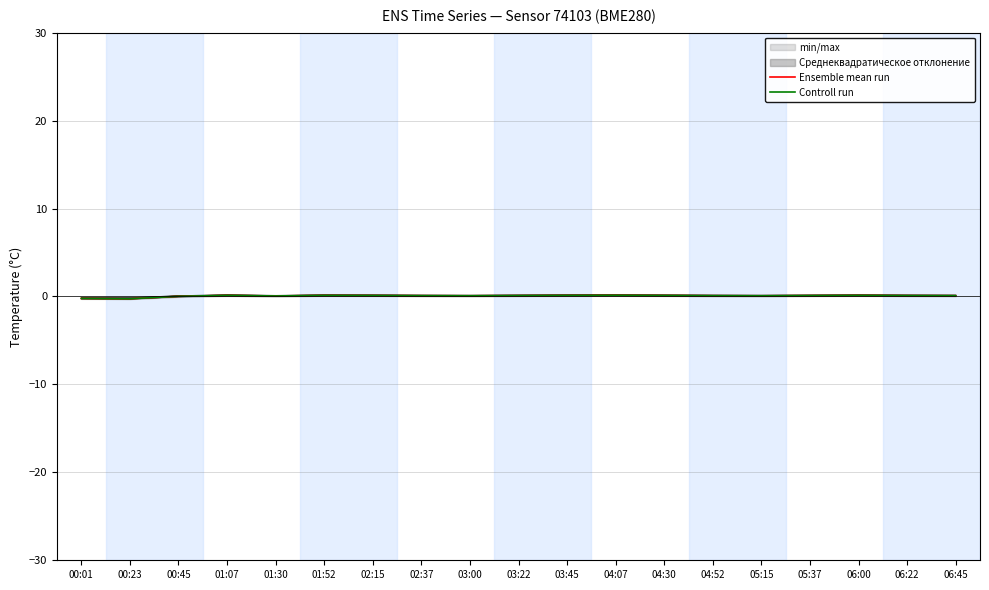

Does the chart display data point markers on the line(s)?

No